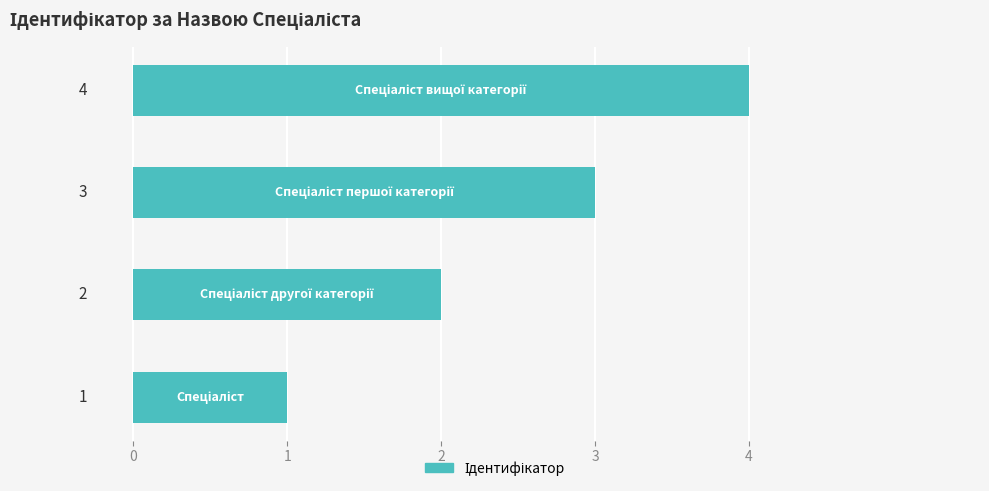

How many values are between 2 and 4?

3